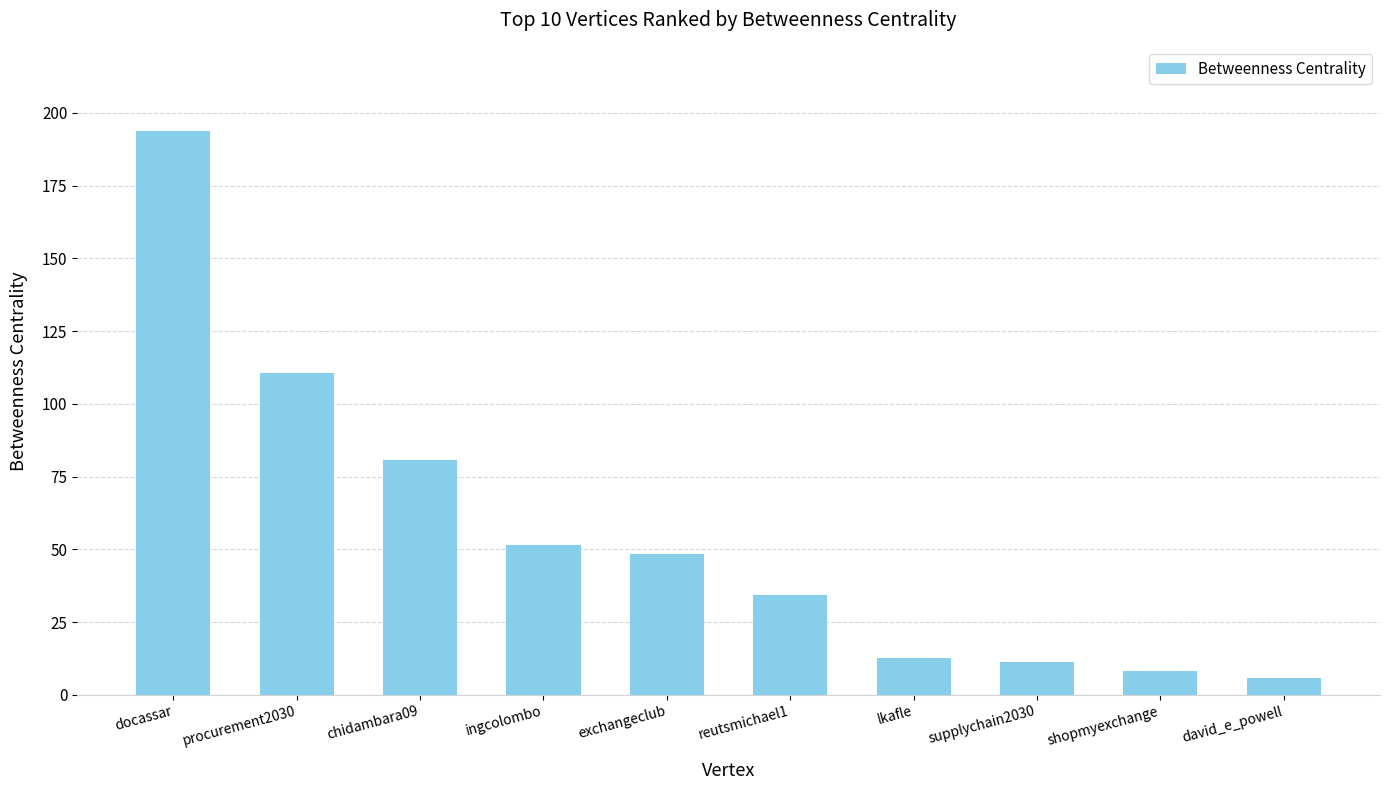

What is the difference between the maximum and minimum values?

187.9